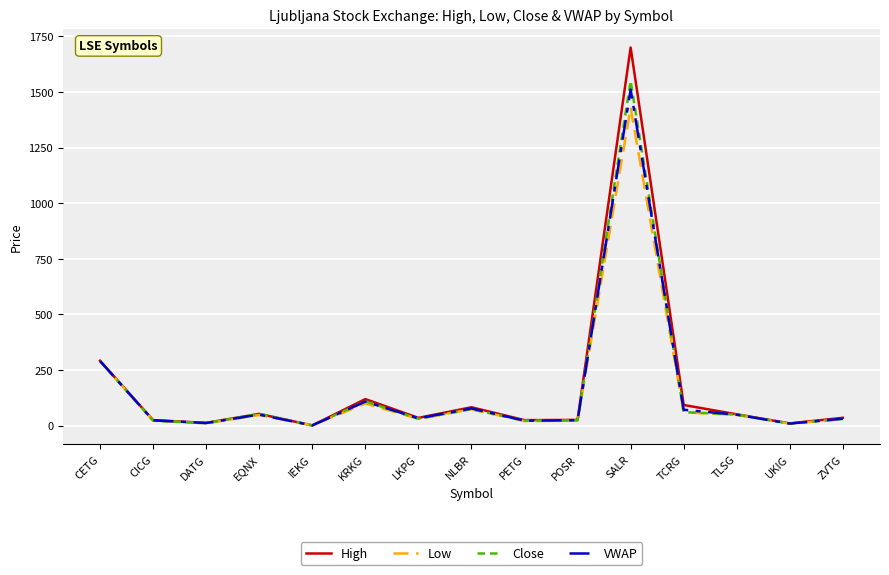

Which series has the widest spread of values?

High